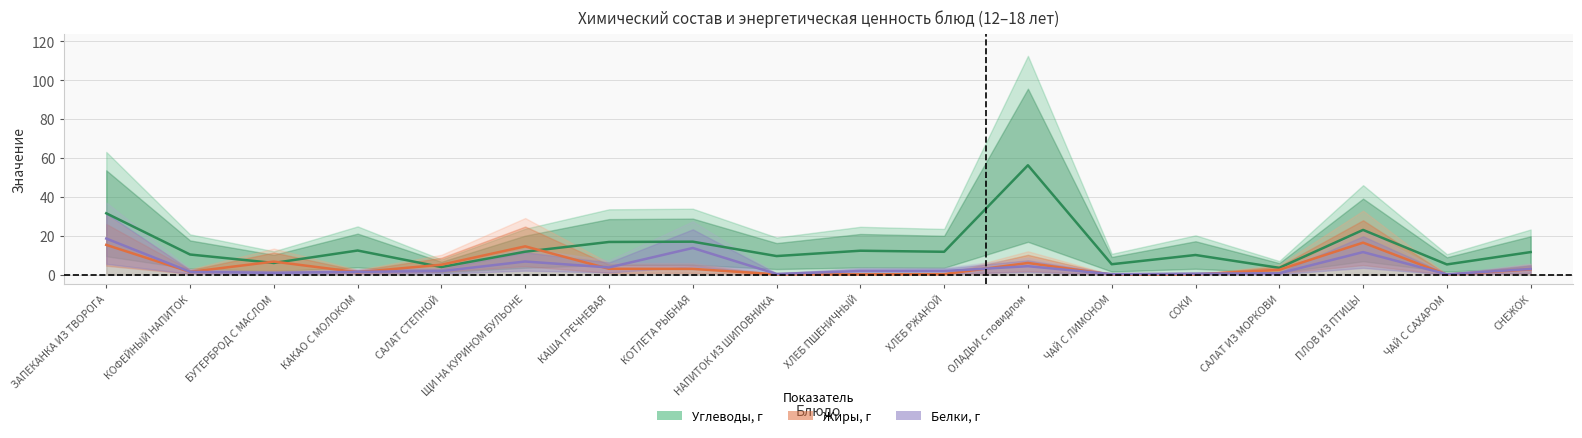

List the labels in order of Углеводы, г value, smallest first.

САЛАТ ИЗ МОРКОВИ, САЛАТ СТЕПНОЙ, ЧАЙ С САХАРОМ, ЧАЙ С ЛИМОНОМ, БУТЕРБРОД С МАСЛОМ, НАПИТОК ИЗ ШИПОВНИКА, СОКИ, КОФЕЙНЫЙ НАПИТОК, СНЕЖОК, ХЛЕБ РЖАНОЙ, ЩИ НА КУРИНОМ БУЛЬОНЕ, ХЛЕБ ПШЕНИЧНЫЙ, КАКАО С МОЛОКОМ, КАША ГРЕЧНЕВАЯ, КОТЛЕТА РЫБНАЯ, ПЛОВ ИЗ ПТИЦЫ, ЗАПЕКАНКА ИЗ ТВОРОГА, ОЛАДЬИ с повидлом